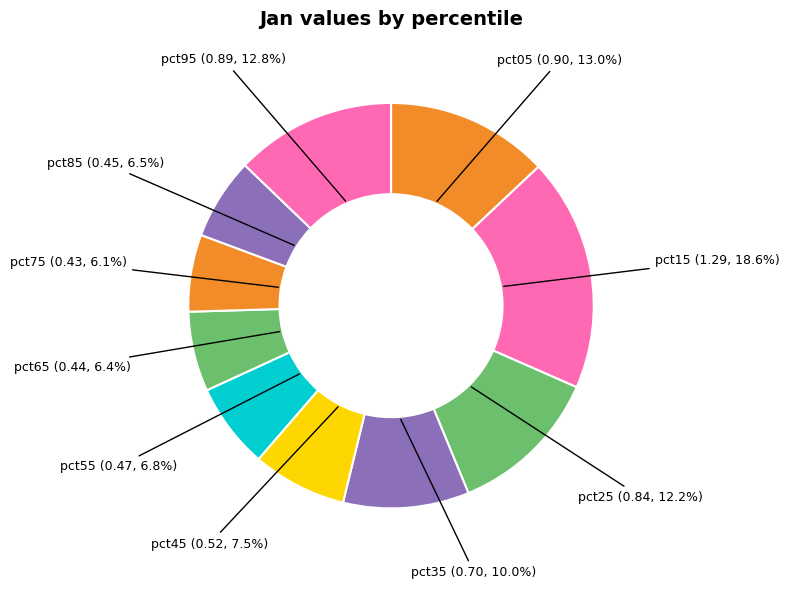

To the nearest percent, what portion does pct65 represent?

6%